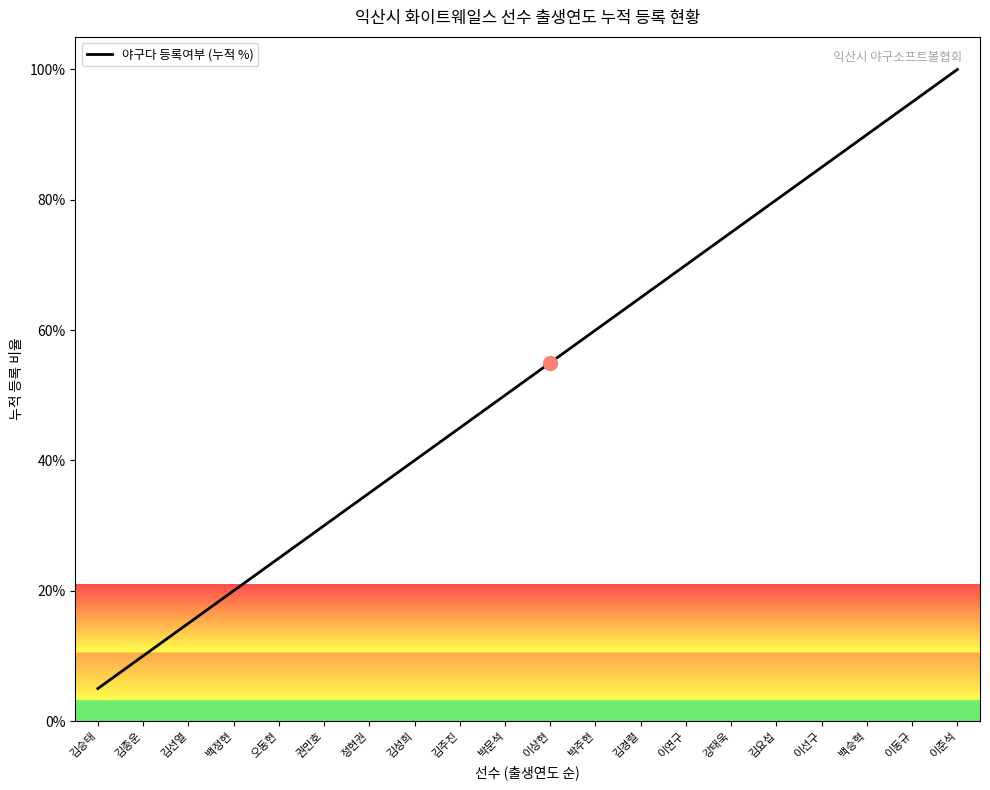

What position from the right is 권민호?

15